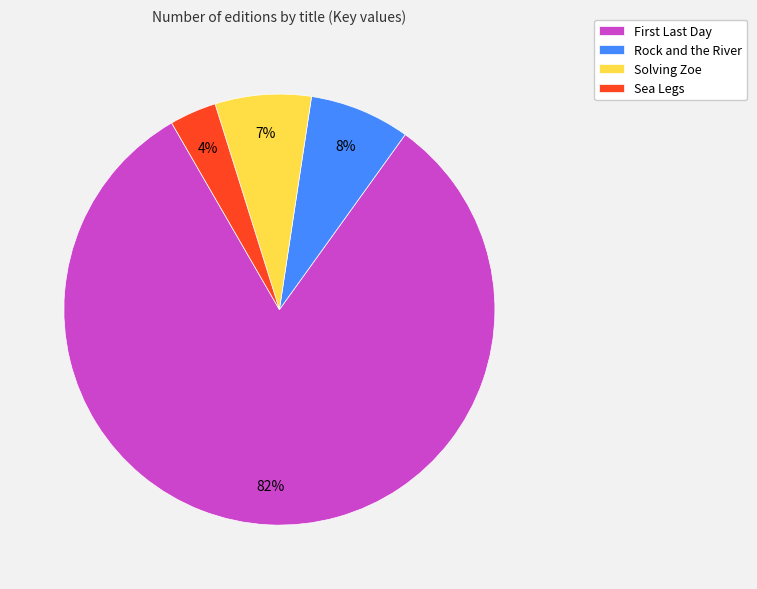

True or false: Rock and the River accounts for 1% of the total.

False